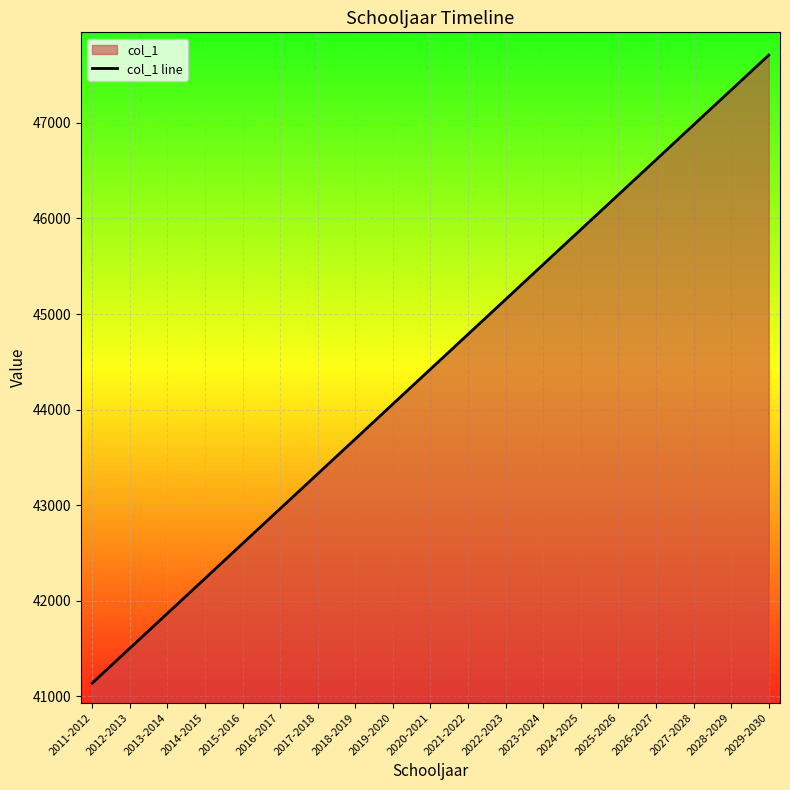

List the labels in order of value, largest first.

2029-2030, 2028-2029, 2027-2028, 2026-2027, 2025-2026, 2024-2025, 2023-2024, 2022-2023, 2021-2022, 2020-2021, 2019-2020, 2018-2019, 2017-2018, 2016-2017, 2015-2016, 2014-2015, 2013-2014, 2012-2013, 2011-2012